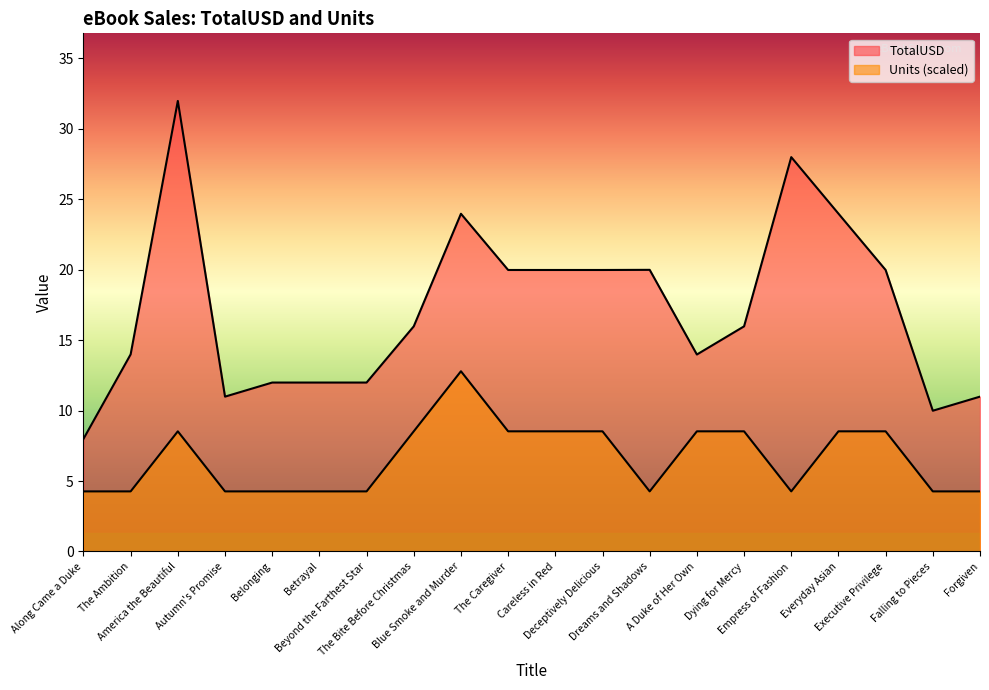

What is the approximate value of TotalUSD at Dreams and Shadows?

20.0